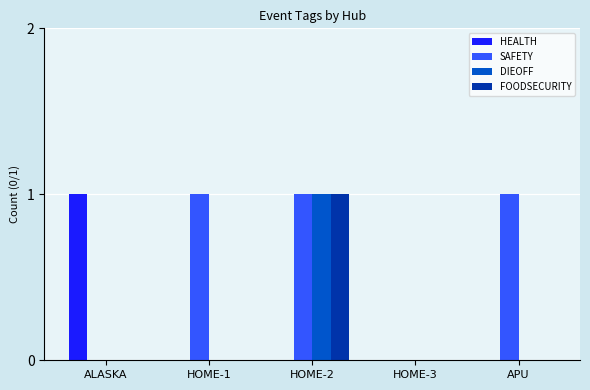

Which series has the largest total across all categories?

SAFETY